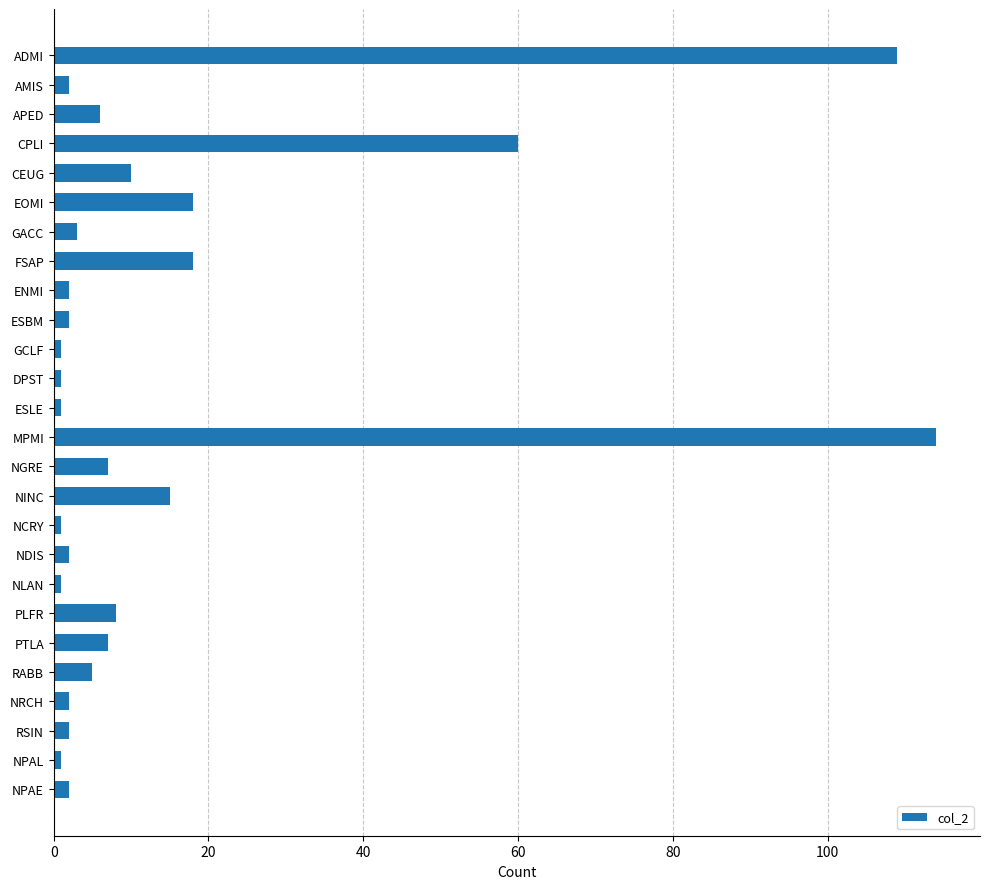

What is the greatest value displayed?

114